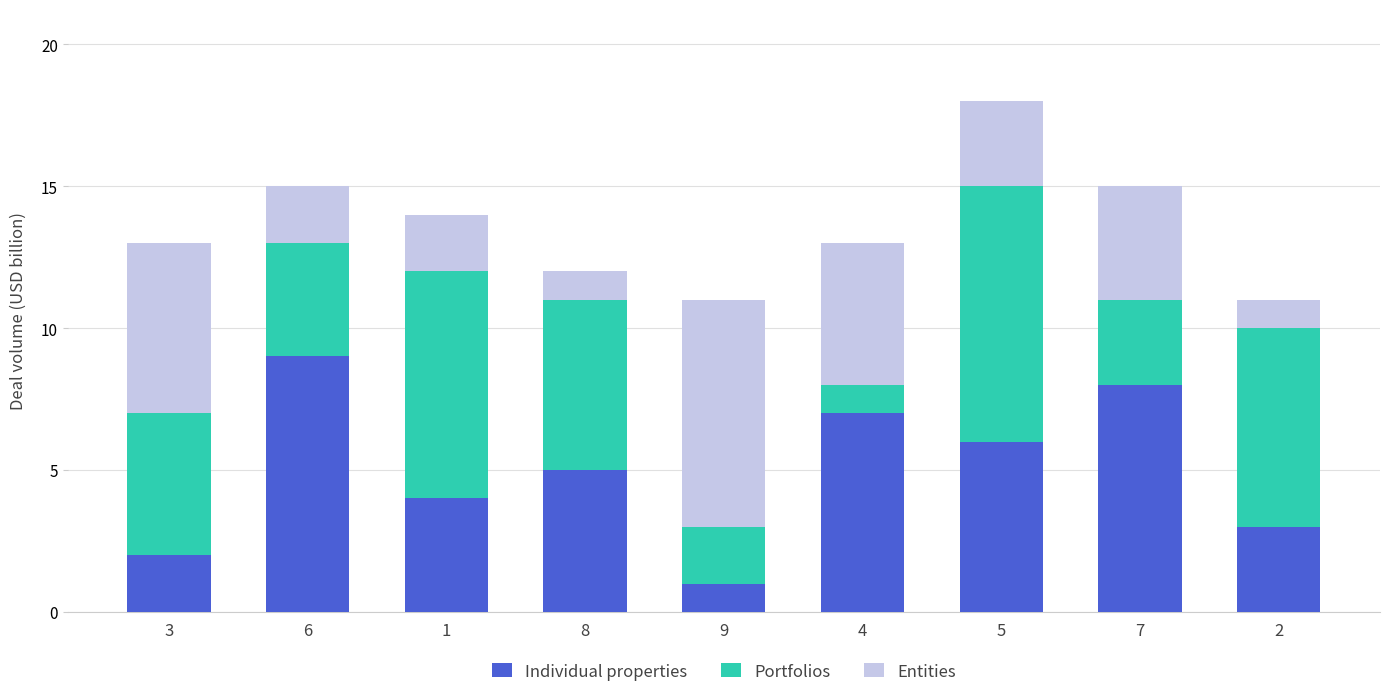

At which label does Individual properties reach its minimum?

9